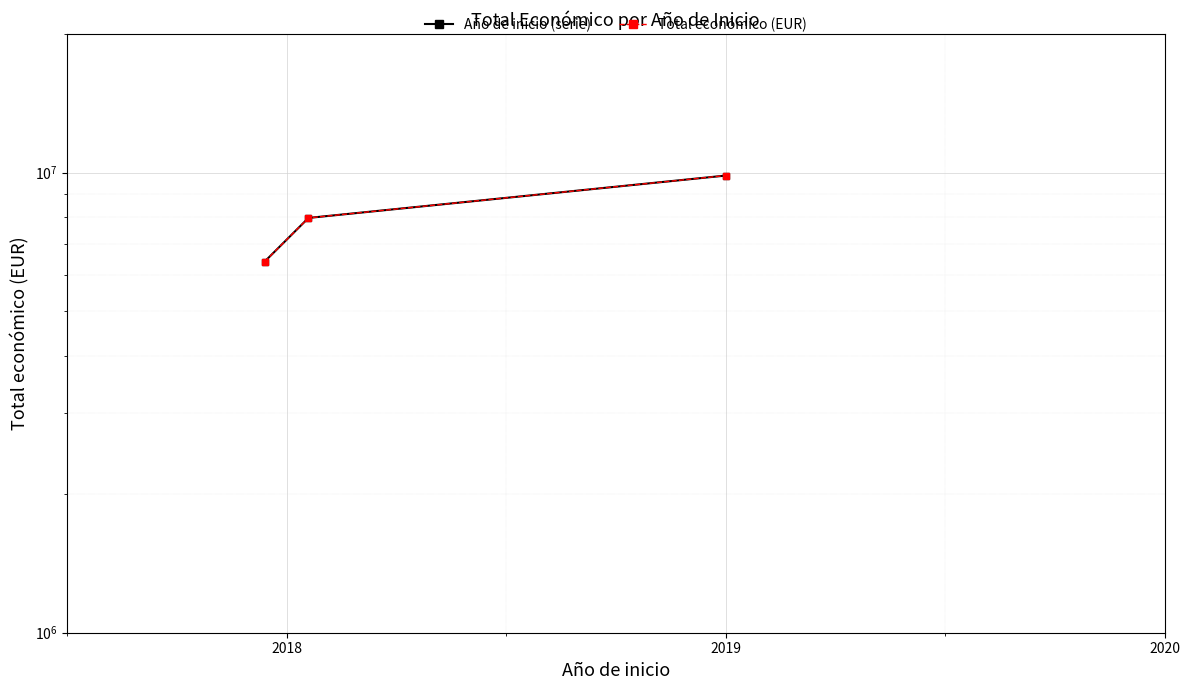

What is the difference between the Año de inicio (serie) values at 2018 and 2019?

1880519